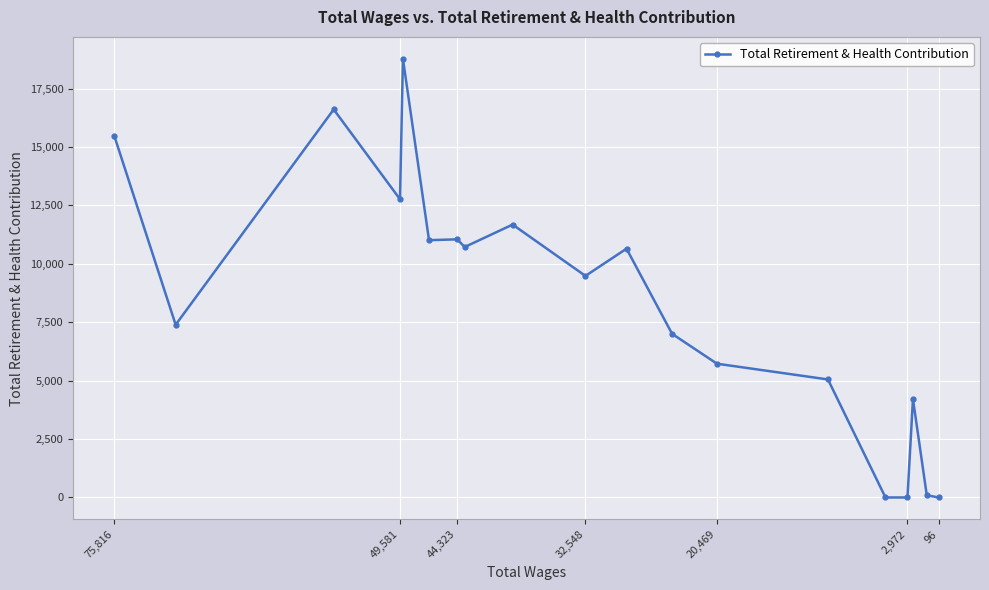

Where is the data nearest to the value 9386?

32,548